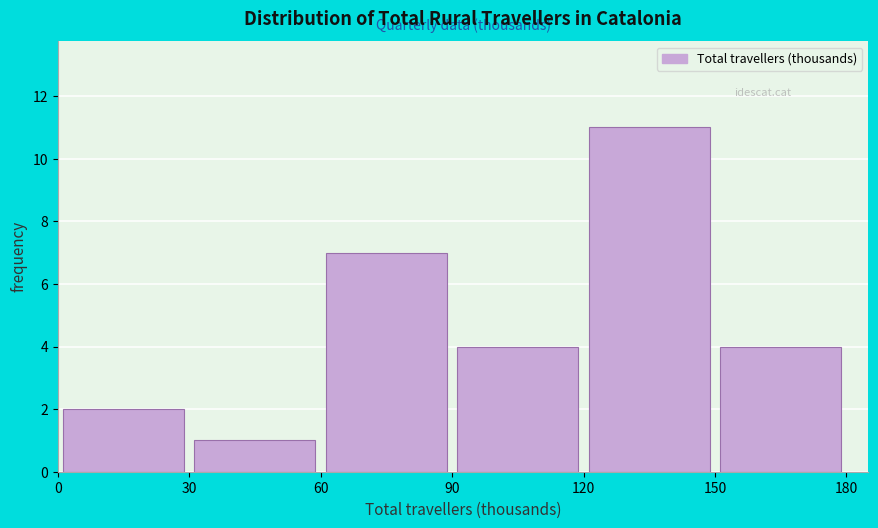

Reading left to right, transcribe this chart: for each bar, give the range it covers on the x-axis and its height. The values are not printed on the chart, so give them approximately, as read against the axis.

0 to 30: 2
30 to 60: 1
60 to 90: 7
90 to 120: 4
120 to 150: 11
150 to 180: 4